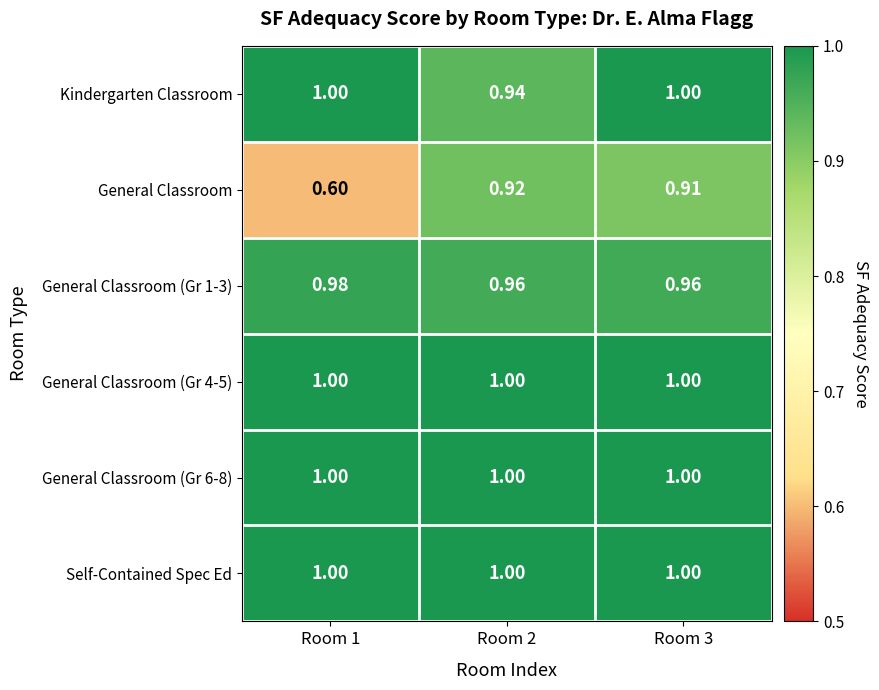

Is the value of General Classroom (Gr 1-3) at Room 1 greater than the value of Kindergarten Classroom at Room 2?

Yes